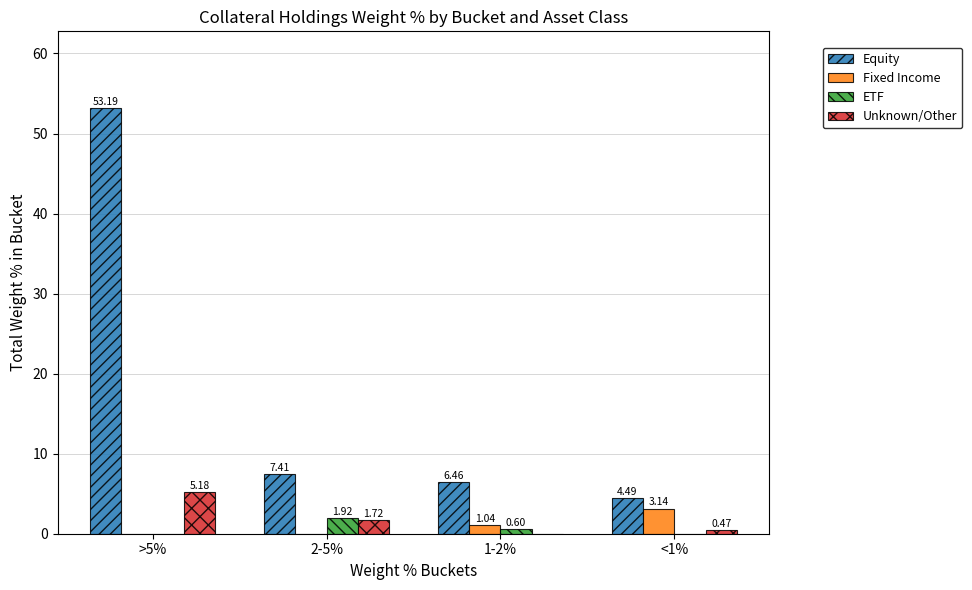

What are all the series names shown in the legend?

Equity, Fixed Income, ETF, Unknown/Other